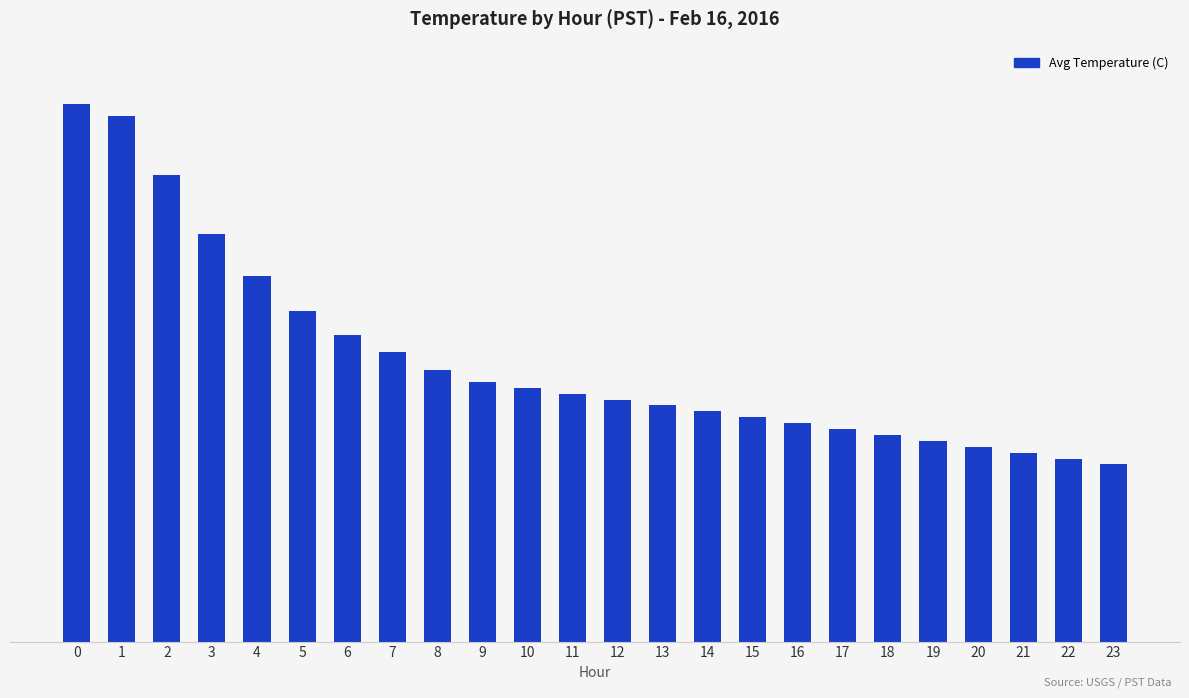

What is the greatest value displayed?

8.7